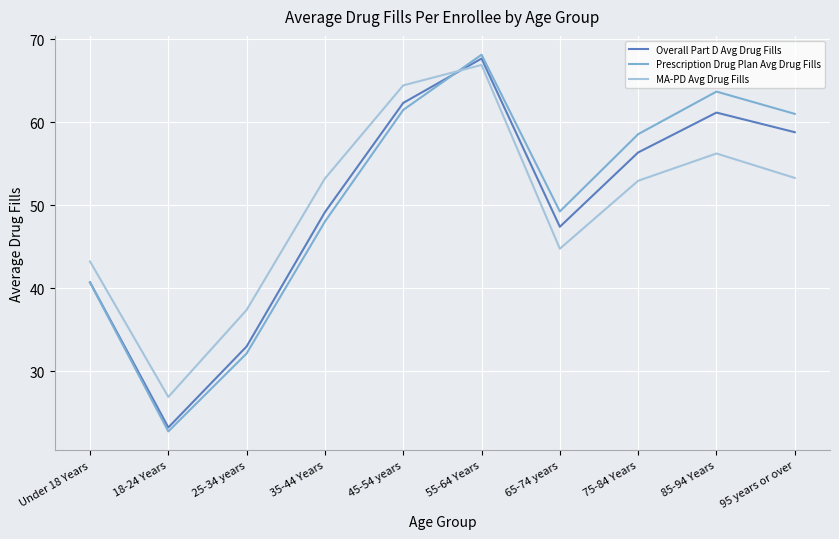

Is this an area chart (filled region under the line)?

No